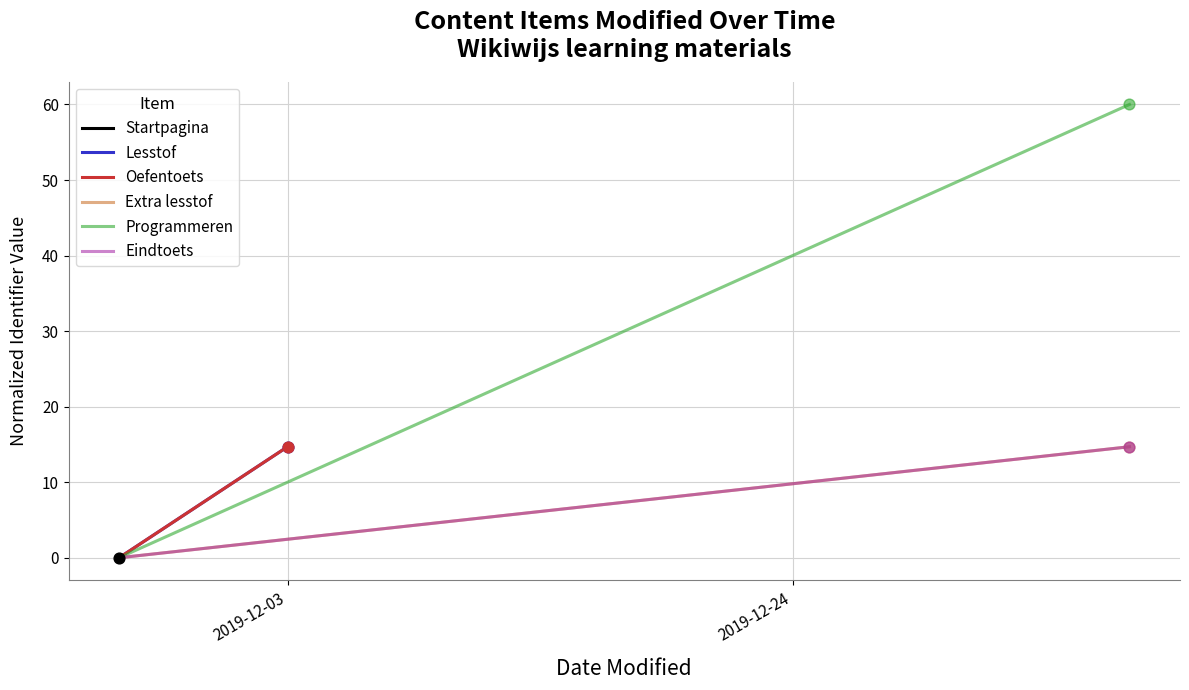

Which series has the widest spread of Y values?

Programmeren